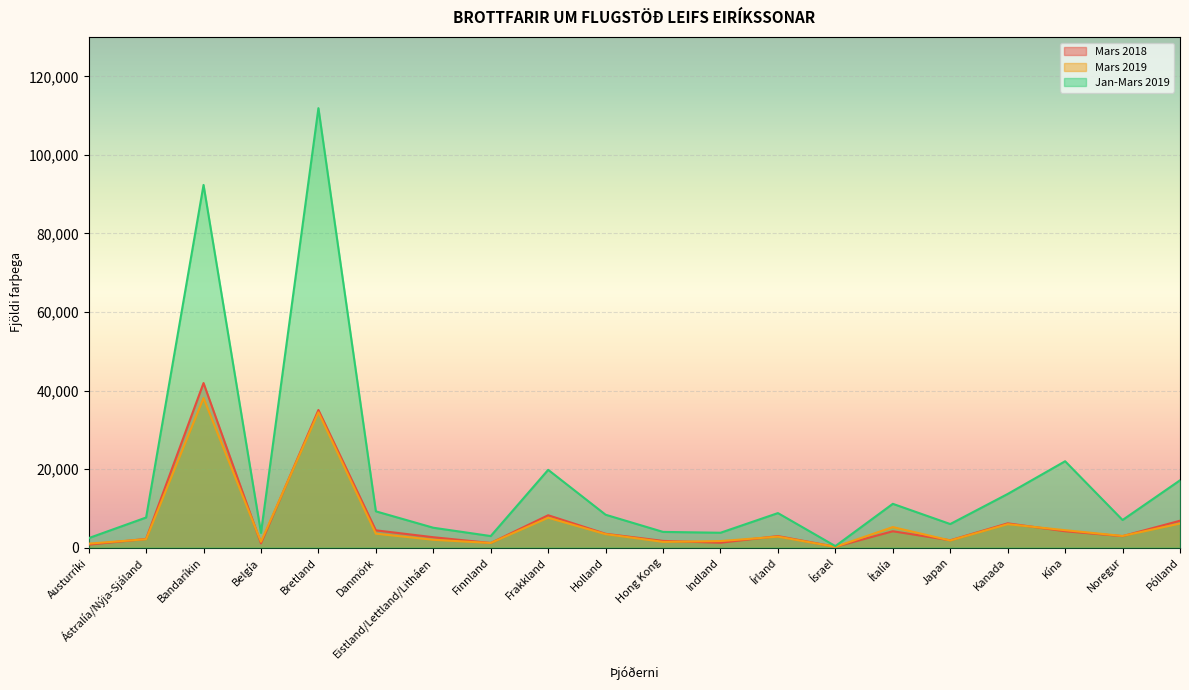

True or false: Mars 2019 and Jan-Mars 2019 intersect in this chart.

False